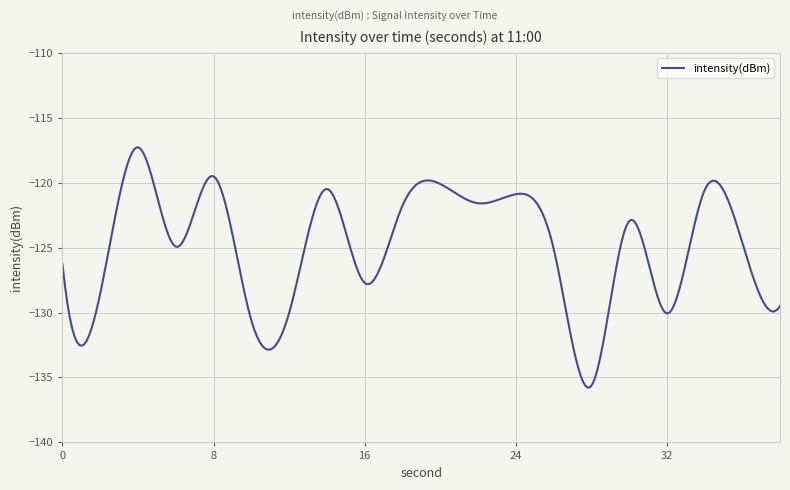

What is the greatest value displayed?

-117.3